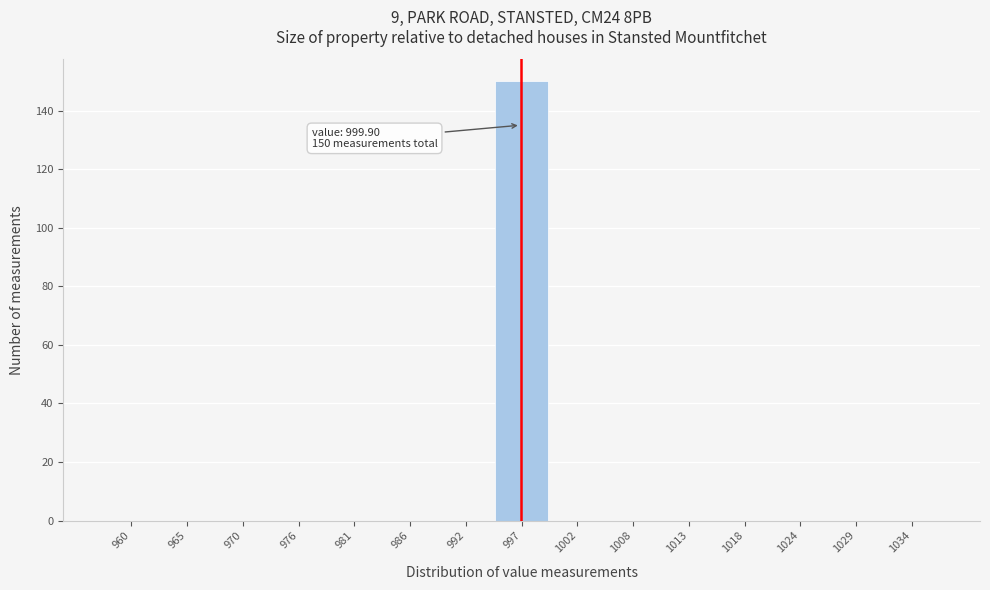

Reading left to right, what are all the values shown in this chart?

960=0	965=0	970=0	976=0	981=0	986=0	992=0	997=150	1002=0	1008=0	1013=0	1018=0	1024=0	1029=0	1034=0